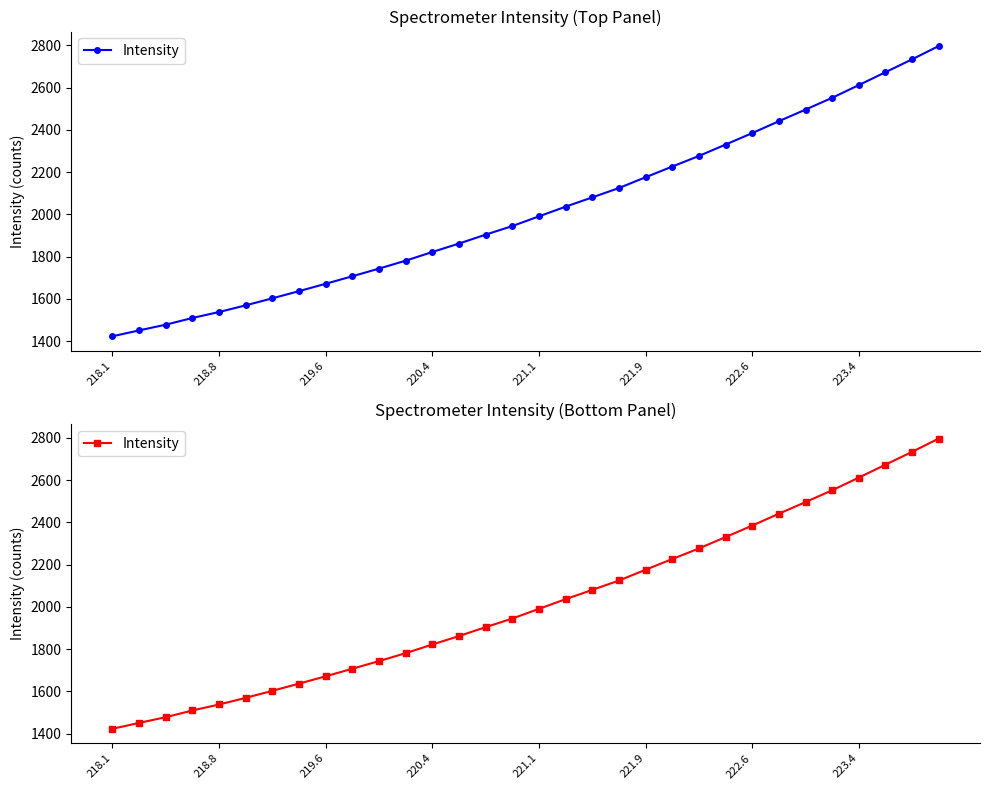

Reading left to right, extract all data points from this chart.

1423.5	1451.4	1478.5	1510.2	1538.5	1570.0	1603.3	1637.3	1672.1	1707.7	1743.9	1781.4	1822.4	1862.4	1904.5	1945.1	1991.1	2036.8	2080.7	2124.9	2176.0	2226.5	2276.5	2330.4	2384.6	2440.8	2495.7	2551.5	2611.5	2672.4	2733.3	2796.0